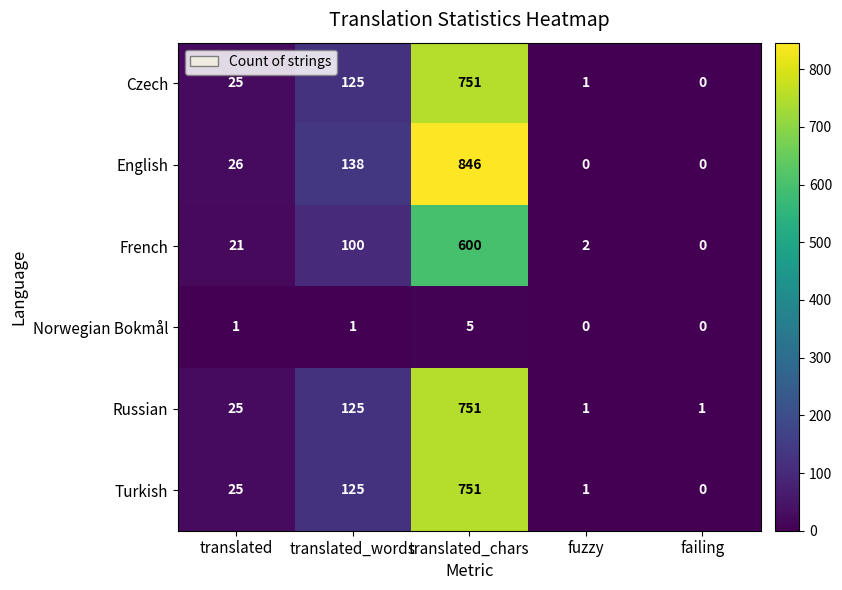

Rank the categories by Czech value from lowest to highest.

failing, fuzzy, translated, translated_words, translated_chars